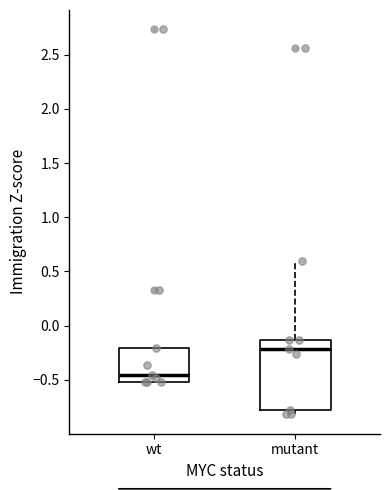

Which box has the lowest median line?

wt